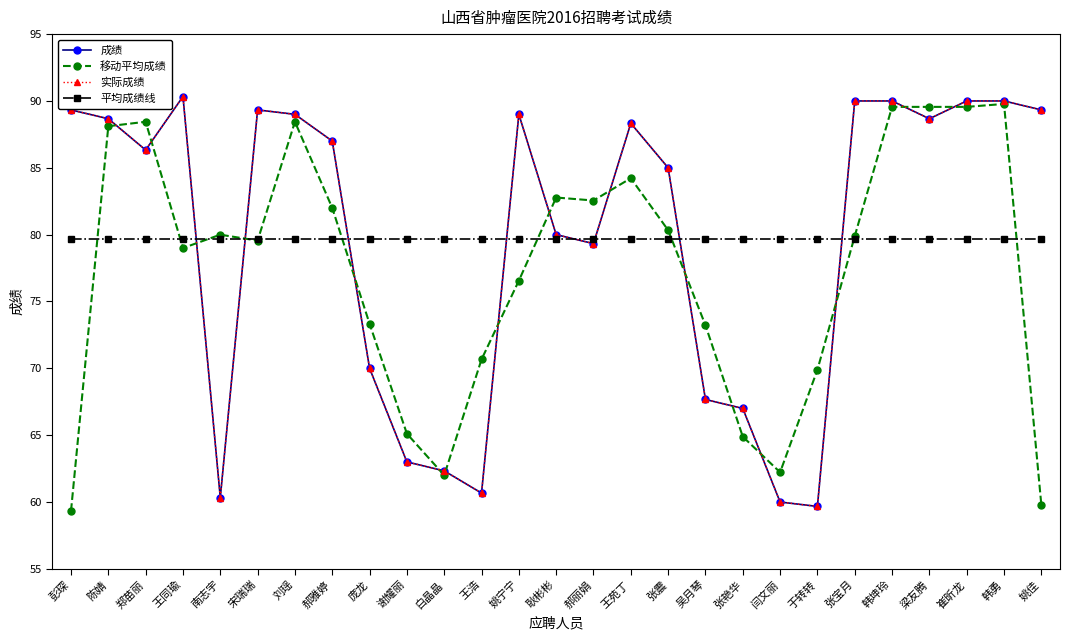

Is this an area chart (filled region under the line)?

No